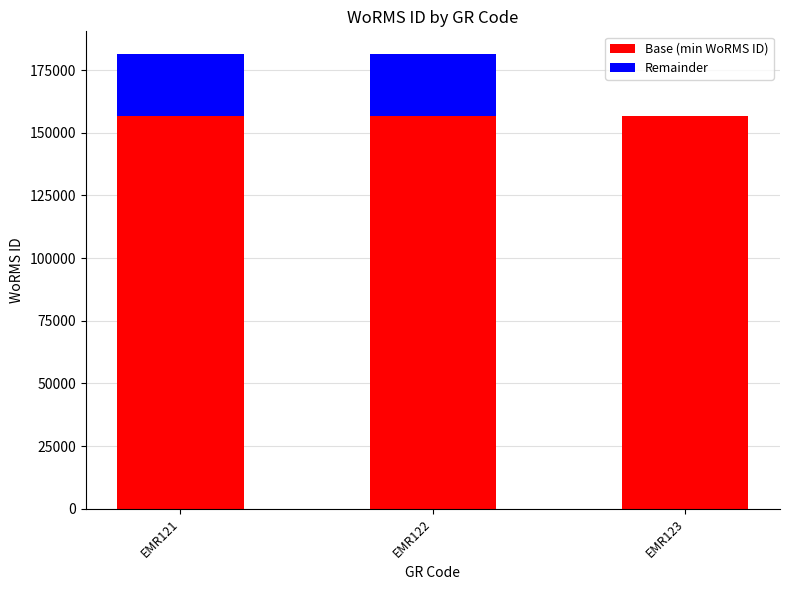

The value of Base (min WoRMS ID) at EMR123 is 156494. True or false?

True